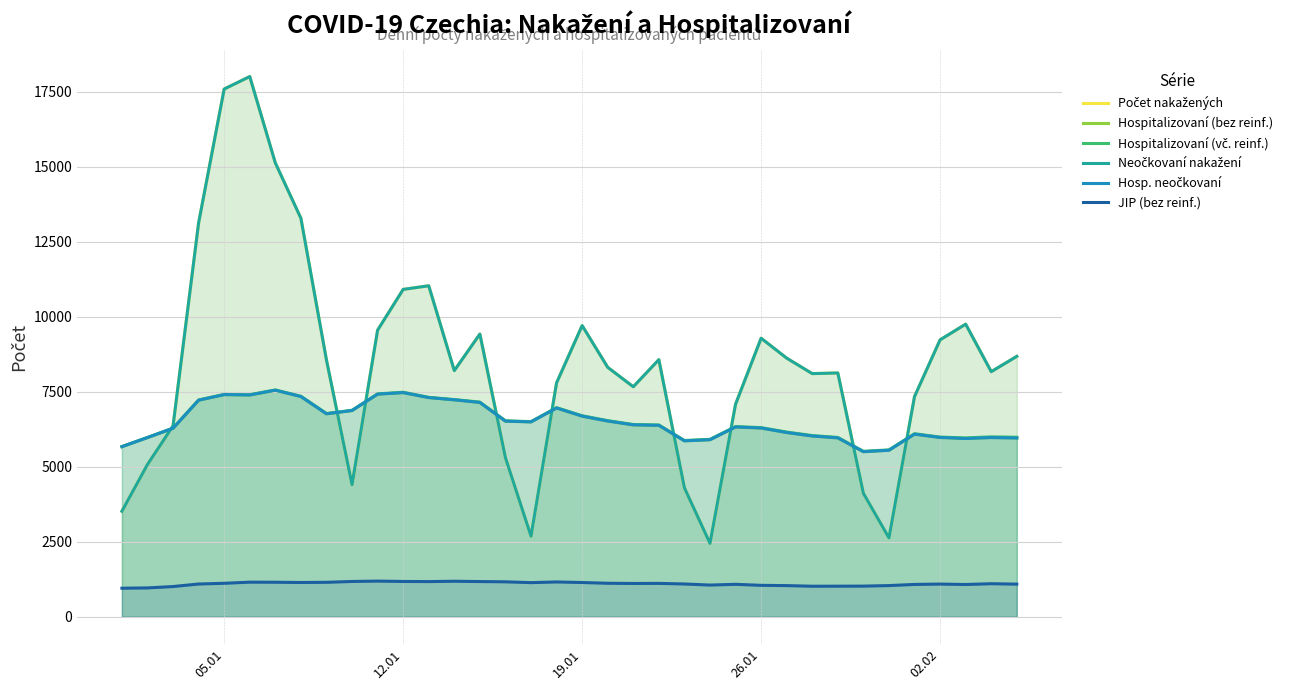

What is the minimum value shown in the chart?

951